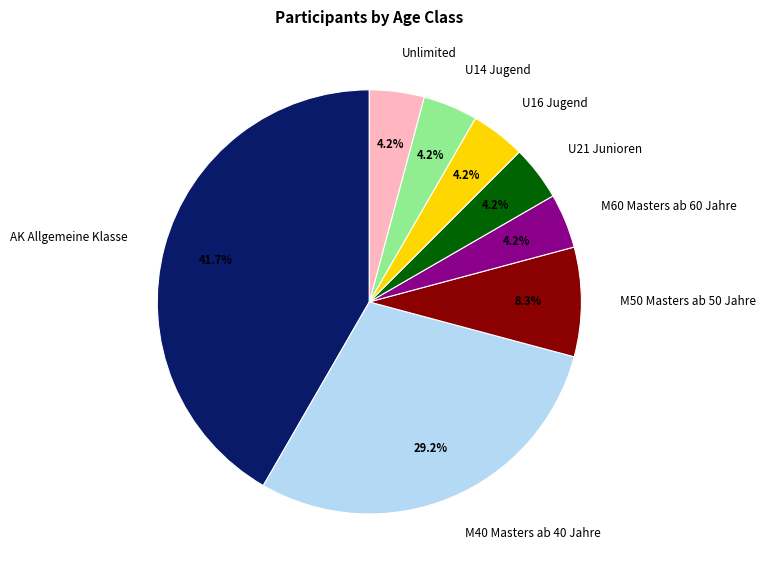

Does M60 Masters ab 60 Jahre represent more than half of the total?

No